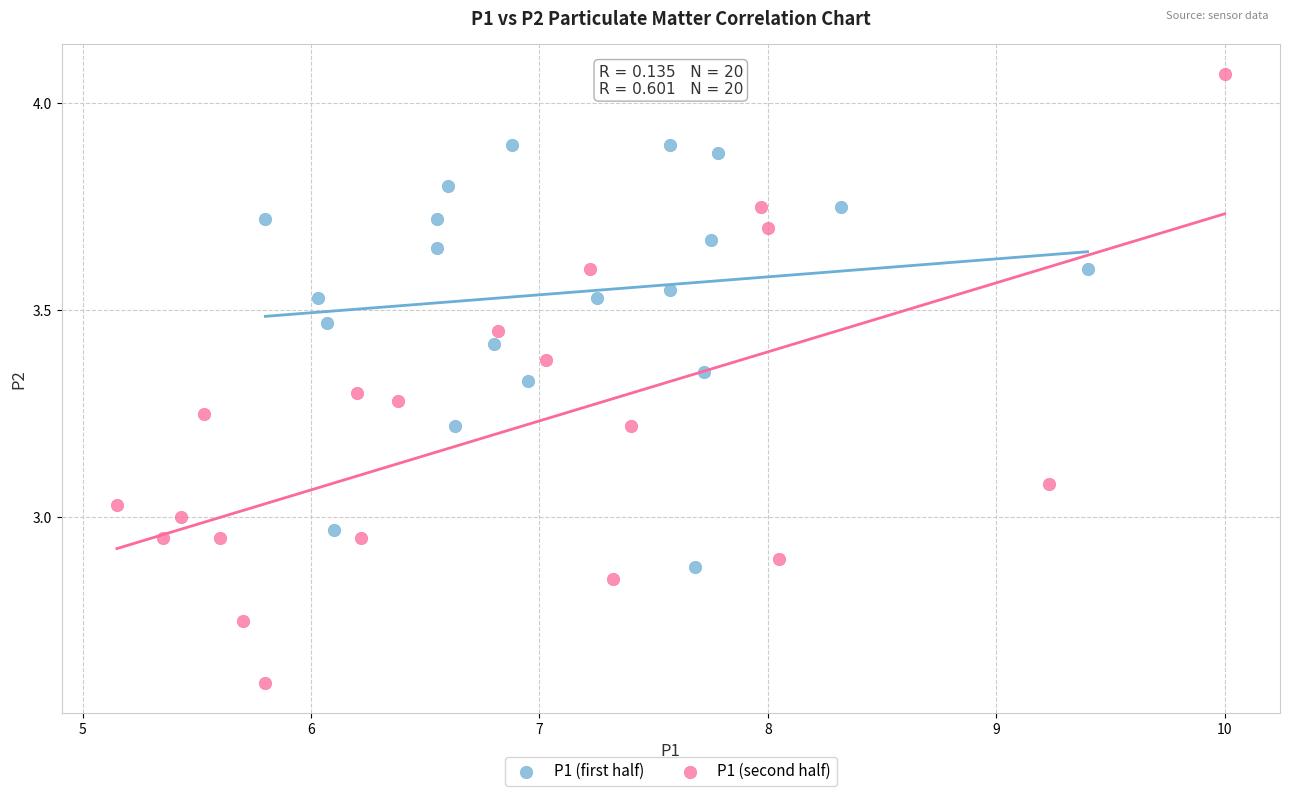

Which series reaches the maximum Y coordinate?

P1 (second half)